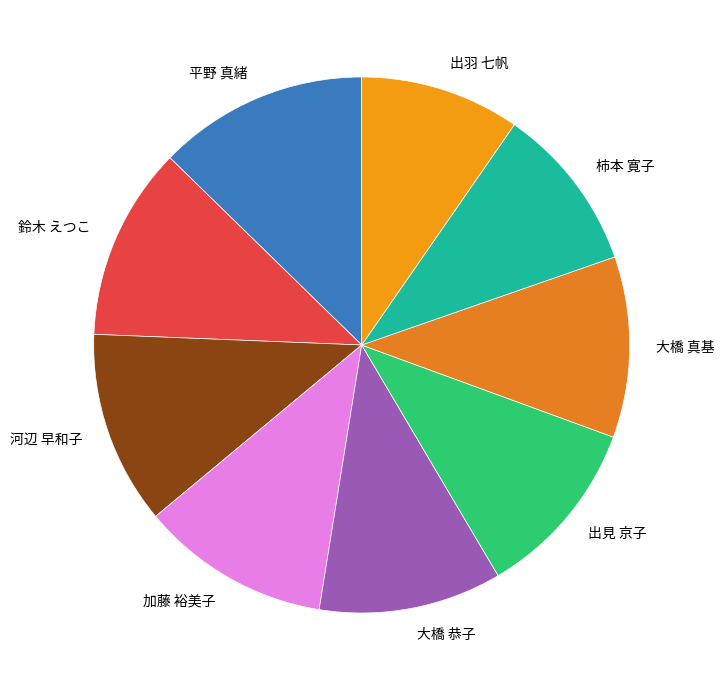

What is the largest slice in the pie chart?

平野 真緒